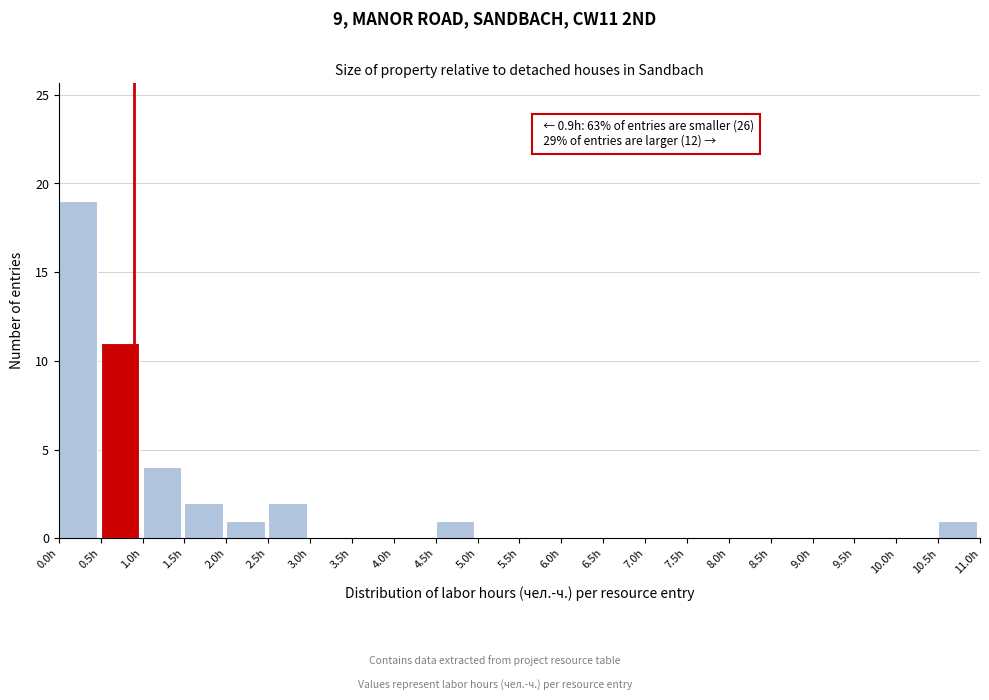

Over which range of the x-axis is the bar tallest?

0.0 to 0.5